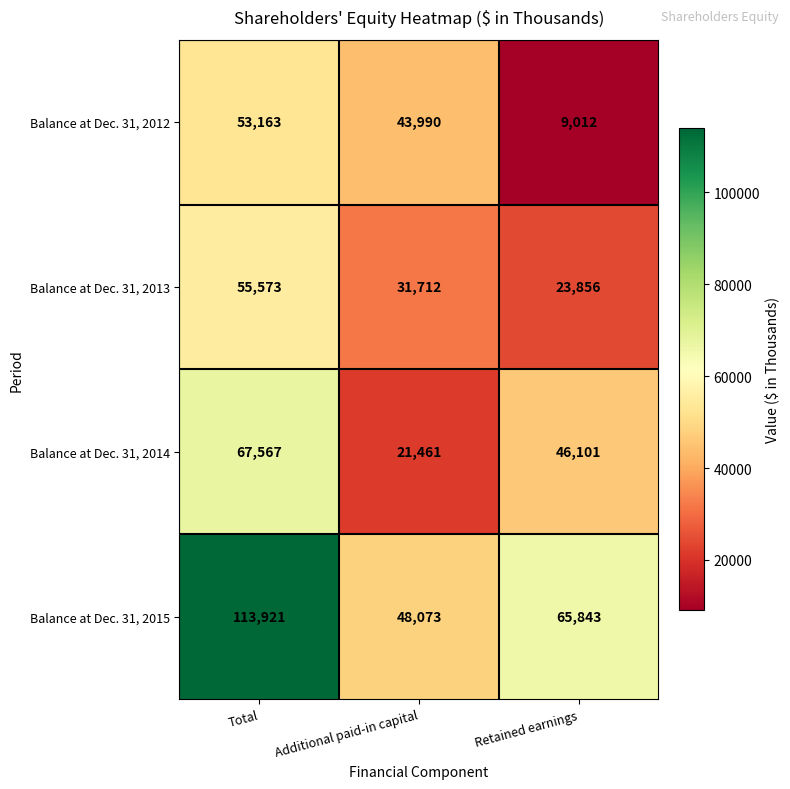

What is the total value across all series at Retained earnings?

144812